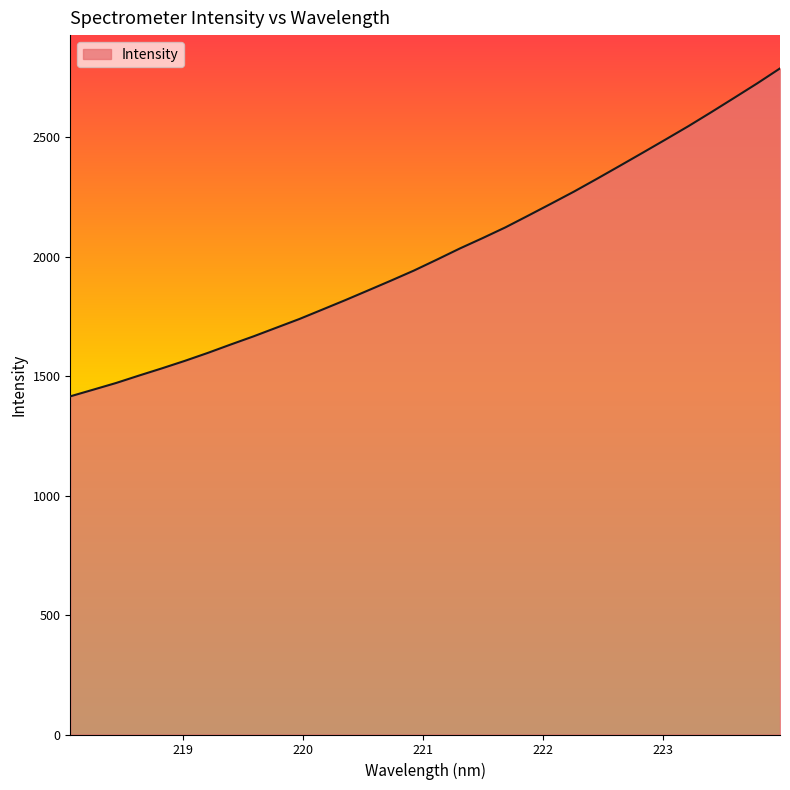

What is the minimum value shown in the chart?

1415.2